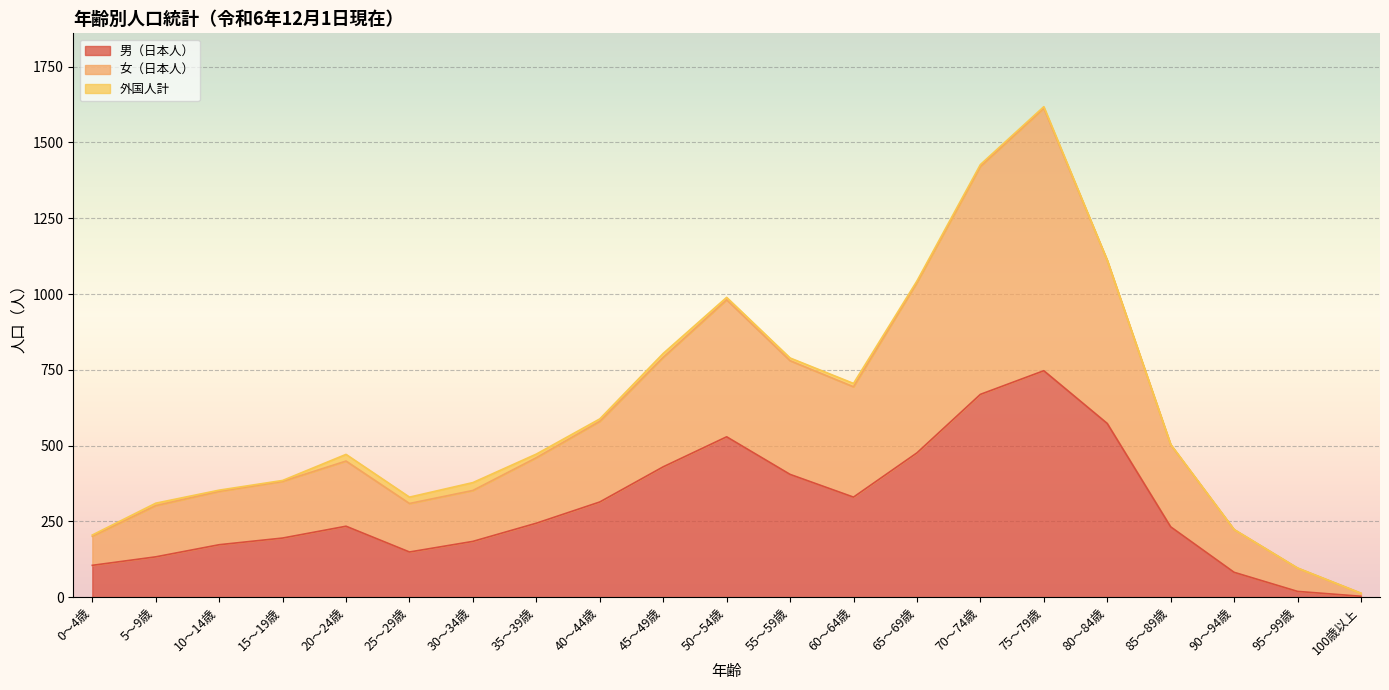

True or false: 女（日本人） and 男（日本人） cross at least once.

False